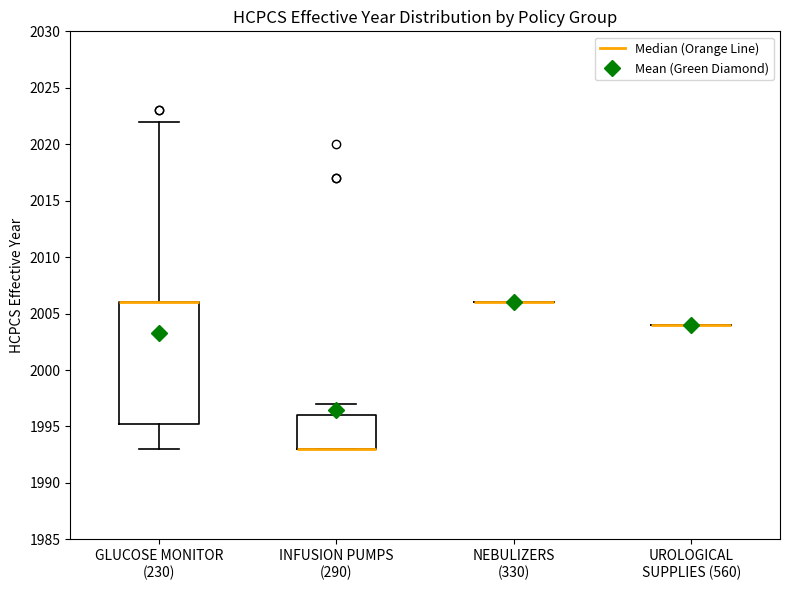

Reading left to right, transcribe this box plot: for each box, give where its median line is, the range the box spans, and where its two whiskers end, as read against the y-axis. The values are not printed on the chart, so give them approximately, as read against the axis.

GLUCOSE MONITOR (230): median 2006.0 (drawn on the box's upper edge), box 1995.5 to 2006.0, whiskers 1993.0 to 2022.0
INFUSION PUMPS (290): median 1993.0 (drawn on the box's lower edge), box 1993.0 to 1996.0, whiskers 1993.0 to 1997.0
NEBULIZERS (330): box collapsed to a line at 2006.0, whiskers 2006.0 to 2006.0
UROLOGICAL SUPPLIES (560): box collapsed to a line at 2004.0, whiskers 2004.0 to 2004.0